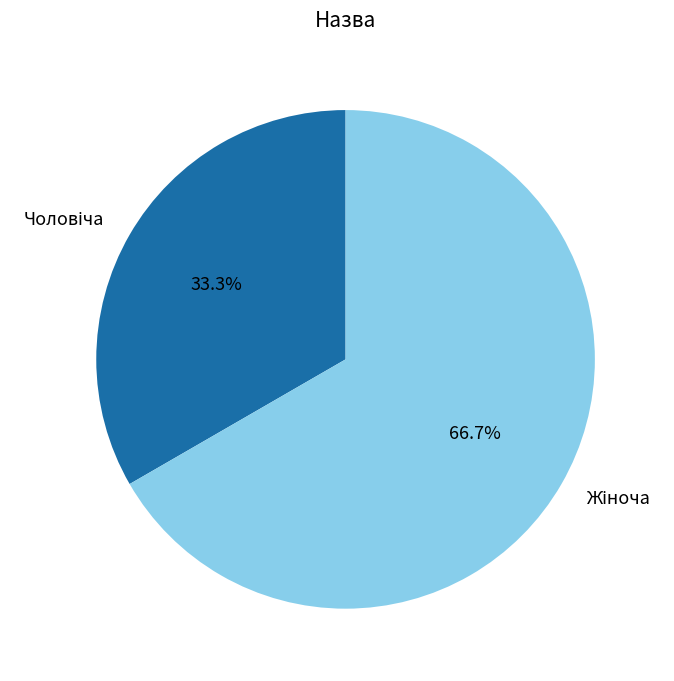

Does any single category account for the majority?

Yes